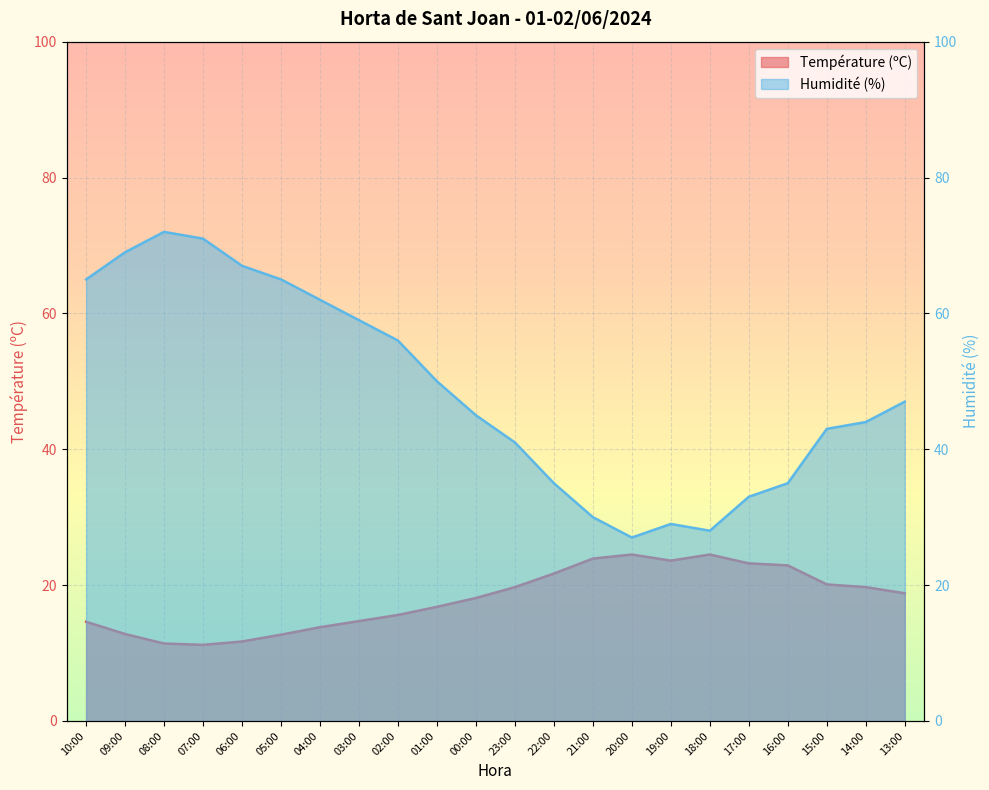

What is the value of the Température (ºC) point at the 15th from the left?

24.5